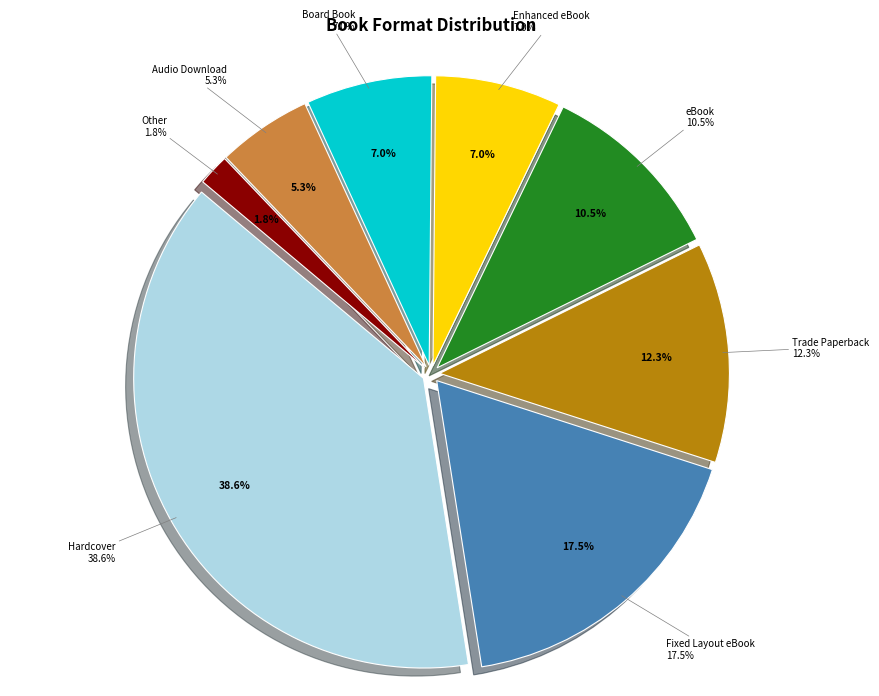

How much of the chart is everything except eBook?

89.5%